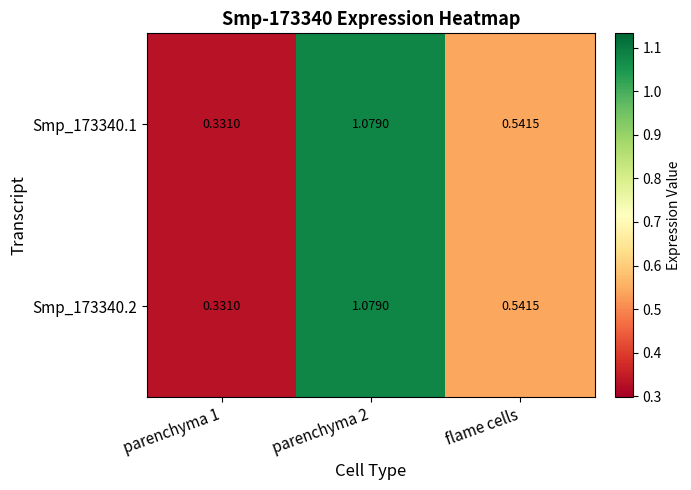

How many data points does each series have?

3